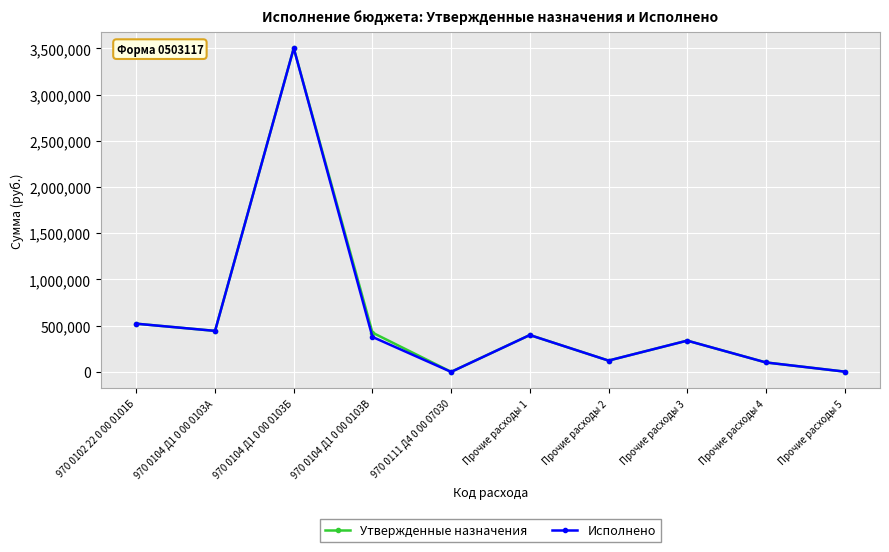

Which category has the highest value across all series?

970 0104 Д1 0 00 0103Б